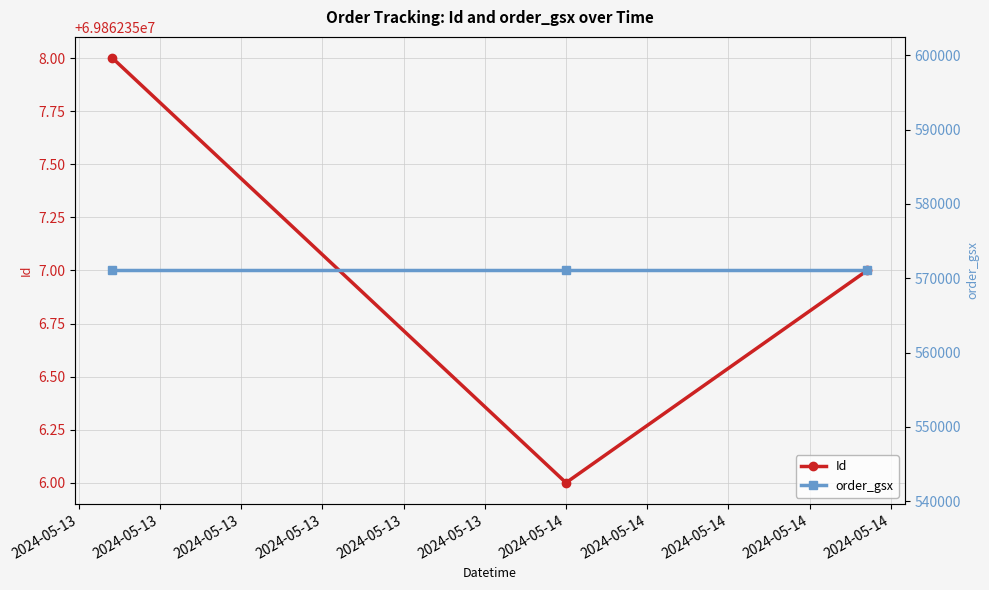

Rank the series at 2024-05-13 from highest to lowest value.

Id, order_gsx